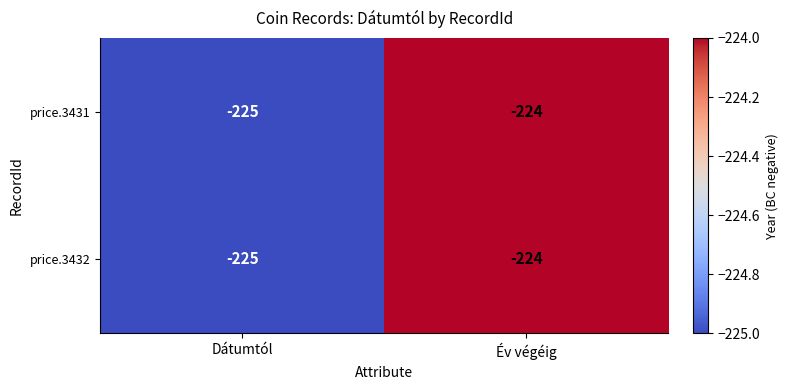

Which category has the highest value across all series?

Év végéig